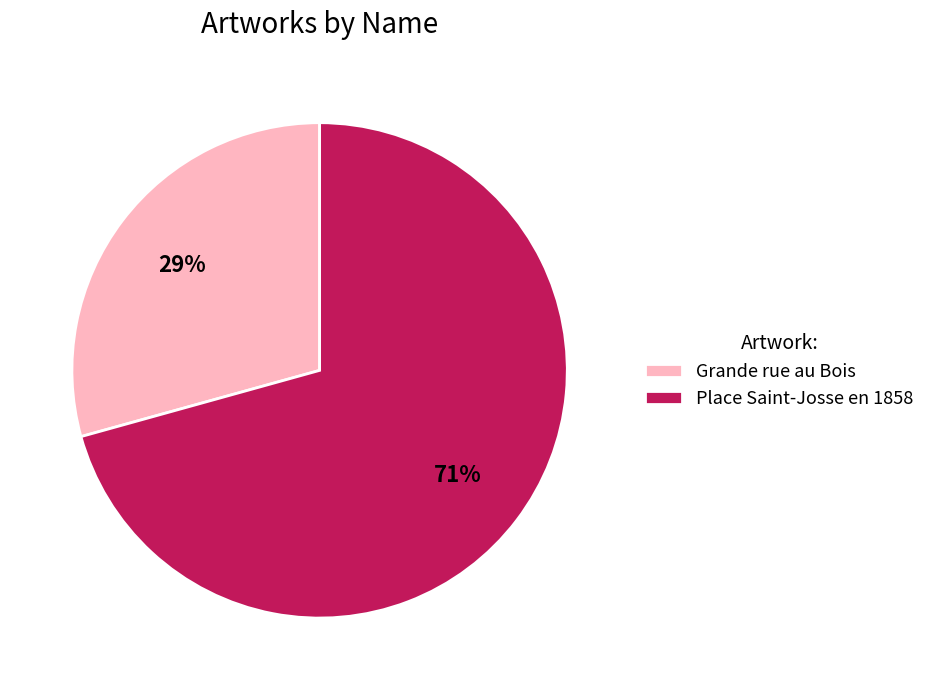

The Grande rue au Bois slice represents 29% of the pie. True or false?

True